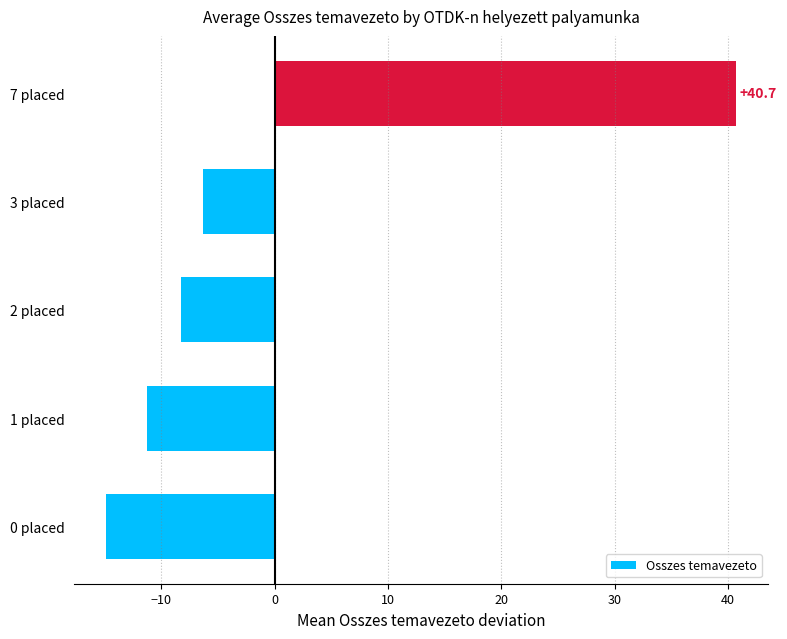

Which has a higher value, 3 placed or 0 placed?

3 placed